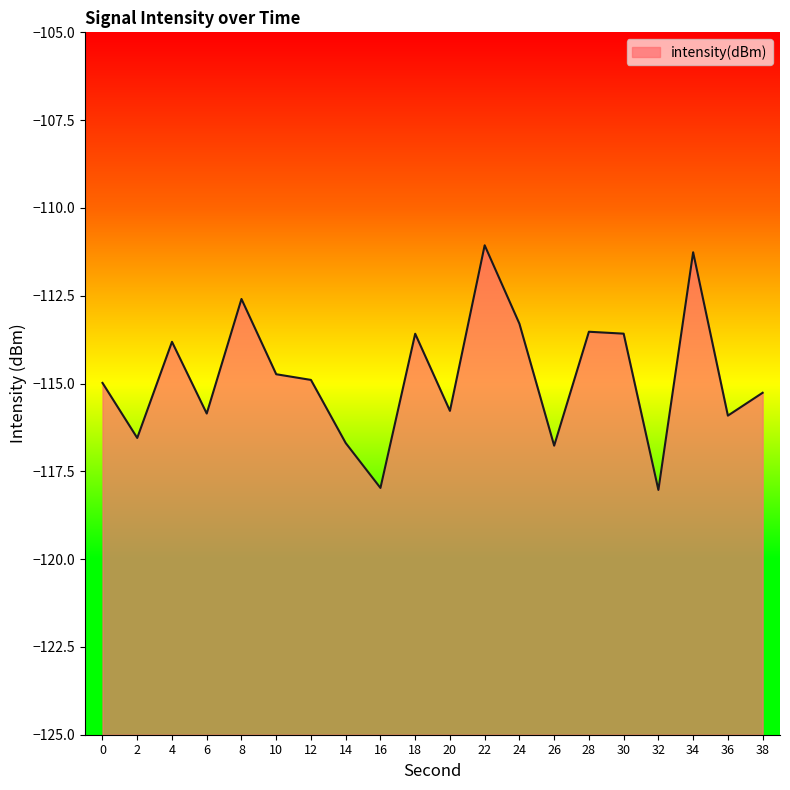

What is the value of the 17th point from the left?

-118.0